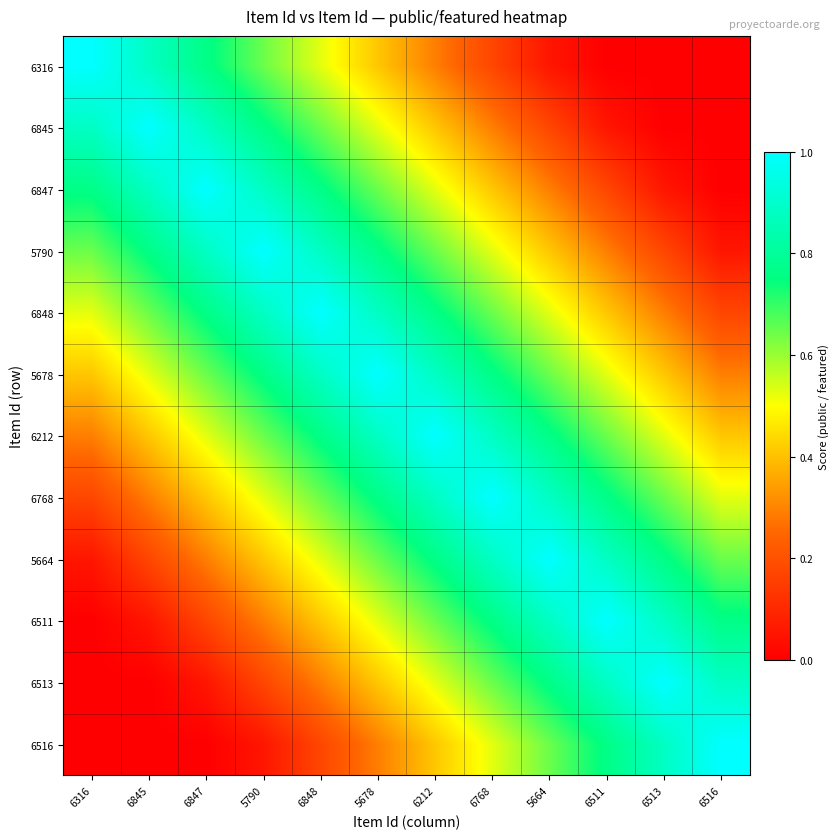

Reading left to right, extract all data points from this chart.

6316: 6316=1.0	6845=0.9	6847=0.8	5790=0.6	6848=0.5	5678=0.4	6212=0.3	6768=0.2	5664=0.1	6511=0.0	6513=0.0	6516=0.0
6845: 6316=0.9	6845=1.0	6847=0.9	5790=0.8	6848=0.6	5678=0.5	6212=0.4	6768=0.3	5664=0.2	6511=0.1	6513=0.0	6516=0.0
6847: 6316=0.8	6845=0.9	6847=1.0	5790=0.9	6848=0.8	5678=0.6	6212=0.5	6768=0.4	5664=0.3	6511=0.2	6513=0.1	6516=0.0
5790: 6316=0.6	6845=0.8	6847=0.9	5790=1.0	6848=0.9	5678=0.8	6212=0.6	6768=0.5	5664=0.4	6511=0.3	6513=0.2	6516=0.1
6848: 6316=0.5	6845=0.6	6847=0.8	5790=0.9	6848=1.0	5678=0.9	6212=0.8	6768=0.6	5664=0.5	6511=0.4	6513=0.3	6516=0.2
5678: 6316=0.4	6845=0.5	6847=0.6	5790=0.8	6848=0.9	5678=1.0	6212=0.9	6768=0.8	5664=0.6	6511=0.5	6513=0.4	6516=0.3
6212: 6316=0.3	6845=0.4	6847=0.5	5790=0.6	6848=0.8	5678=0.9	6212=1.0	6768=0.9	5664=0.8	6511=0.6	6513=0.5	6516=0.4
6768: 6316=0.2	6845=0.3	6847=0.4	5790=0.5	6848=0.6	5678=0.8	6212=0.9	6768=1.0	5664=0.9	6511=0.8	6513=0.6	6516=0.5
5664: 6316=0.1	6845=0.2	6847=0.3	5790=0.4	6848=0.5	5678=0.6	6212=0.8	6768=0.9	5664=1.0	6511=0.9	6513=0.8	6516=0.6
6511: 6316=0.0	6845=0.1	6847=0.2	5790=0.3	6848=0.4	5678=0.5	6212=0.6	6768=0.8	5664=0.9	6511=1.0	6513=0.9	6516=0.8
6513: 6316=0.0	6845=0.0	6847=0.1	5790=0.2	6848=0.3	5678=0.4	6212=0.5	6768=0.6	5664=0.8	6511=0.9	6513=1.0	6516=0.9
6516: 6316=0.0	6845=0.0	6847=0.0	5790=0.1	6848=0.2	5678=0.3	6212=0.4	6768=0.5	5664=0.6	6511=0.8	6513=0.9	6516=1.0